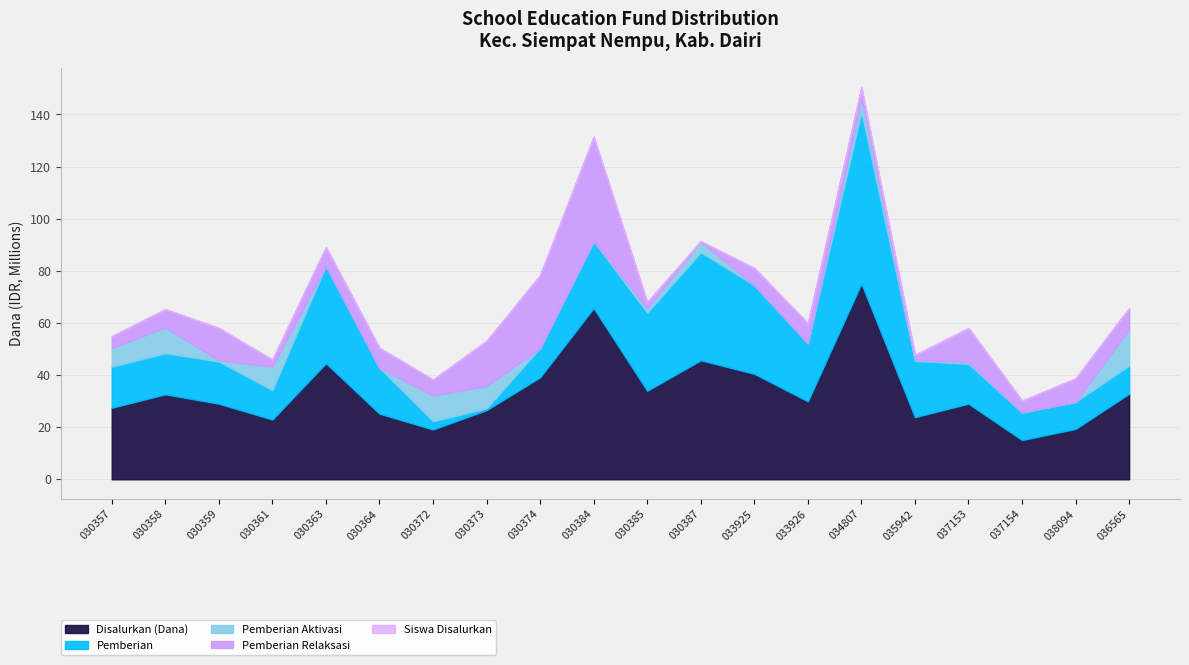

At which category is the sum across all series the highest?

034807